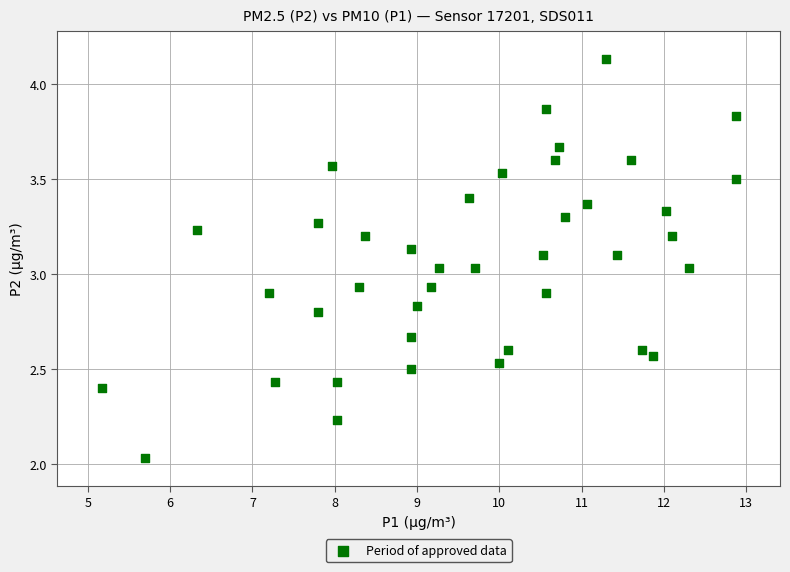

What is the range of X values (max minus min)?

7.7